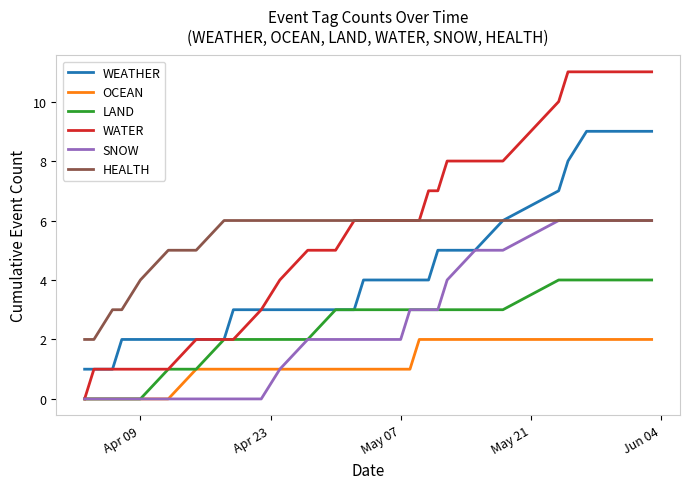

Which series has the widest spread of values?

WATER